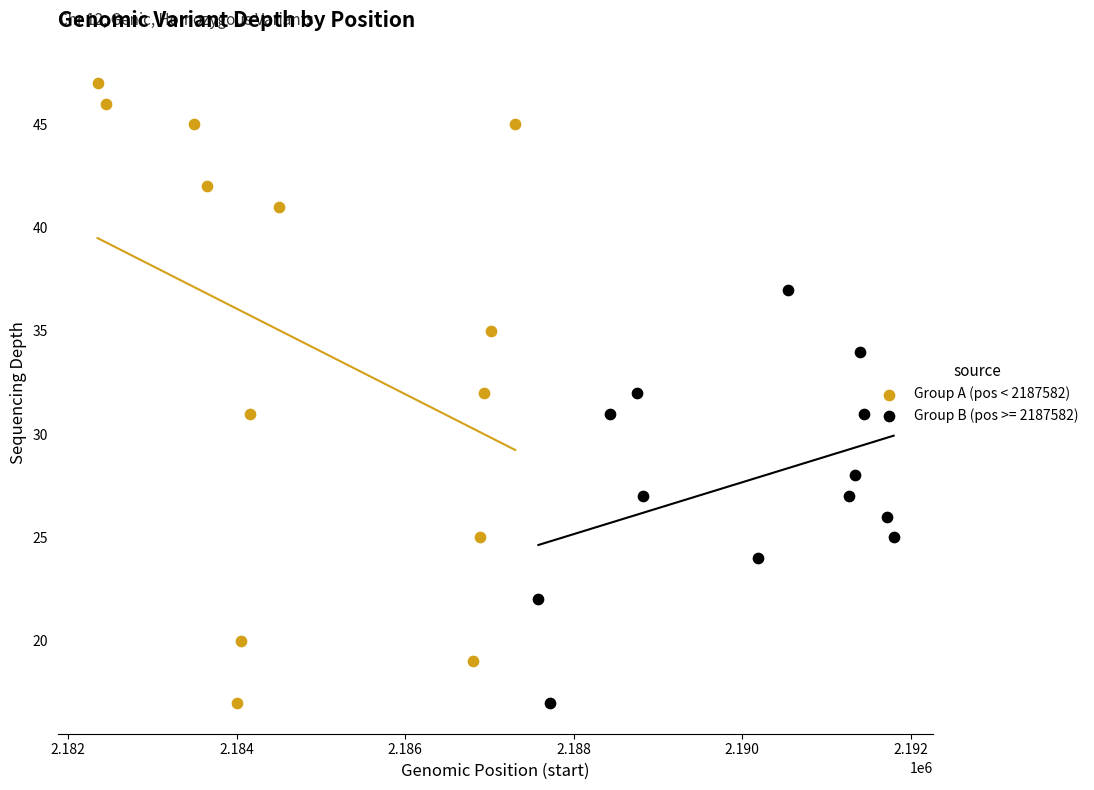

Which series reaches the maximum Y coordinate?

Group A (pos < 2187582)